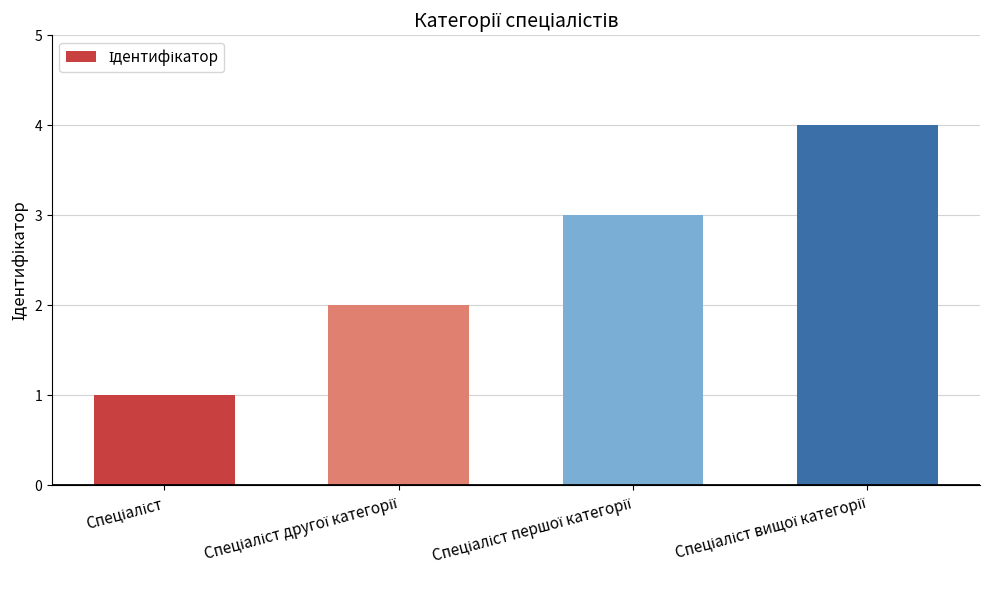

What is the sum of all values?

10